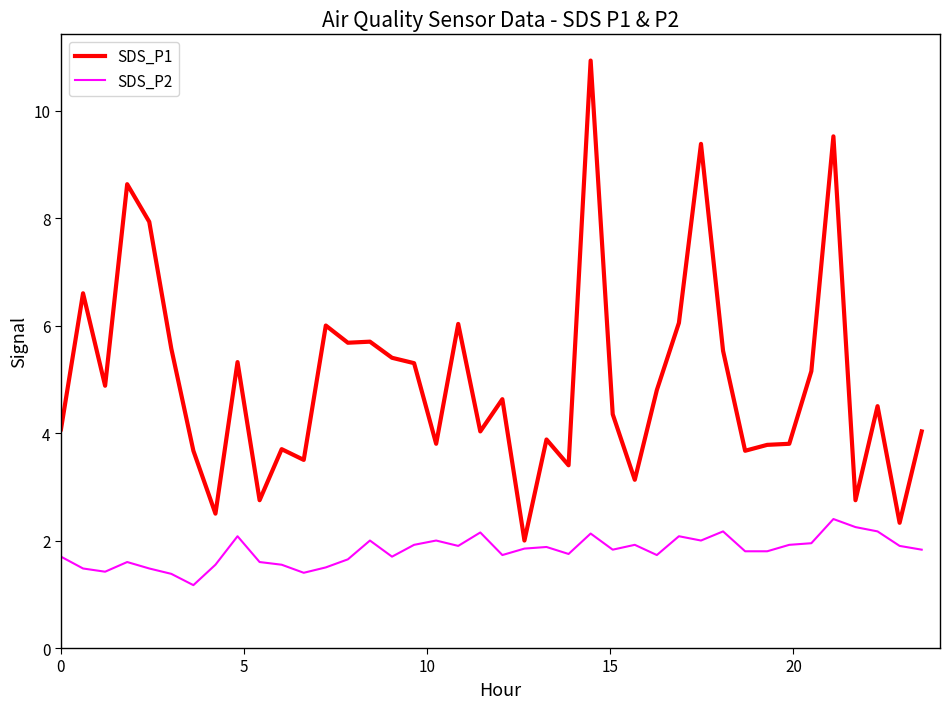

What is the smallest value displayed?

1.2